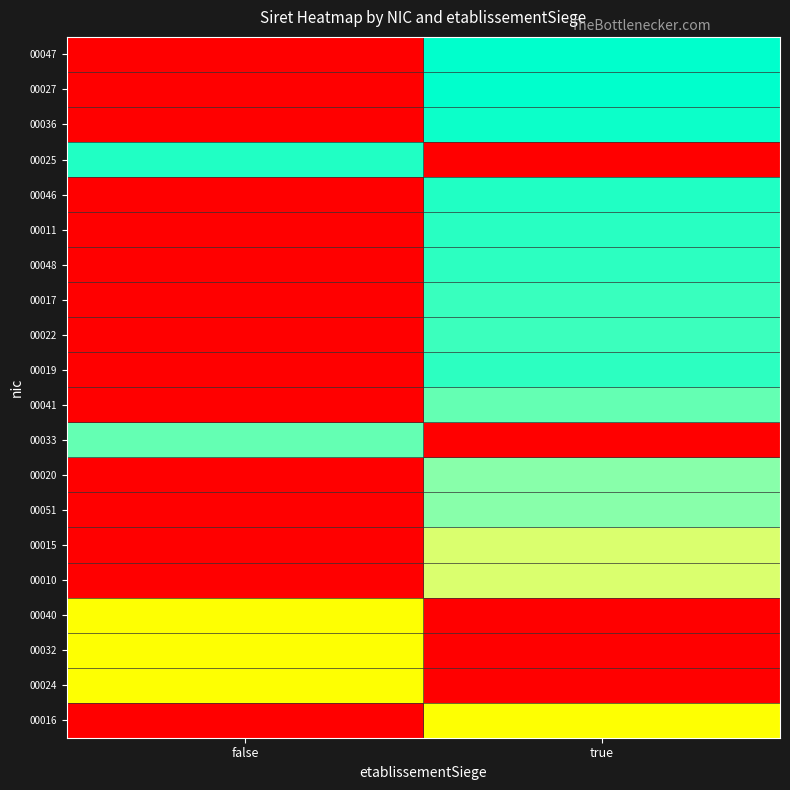

Which has a higher value, true or false?

true